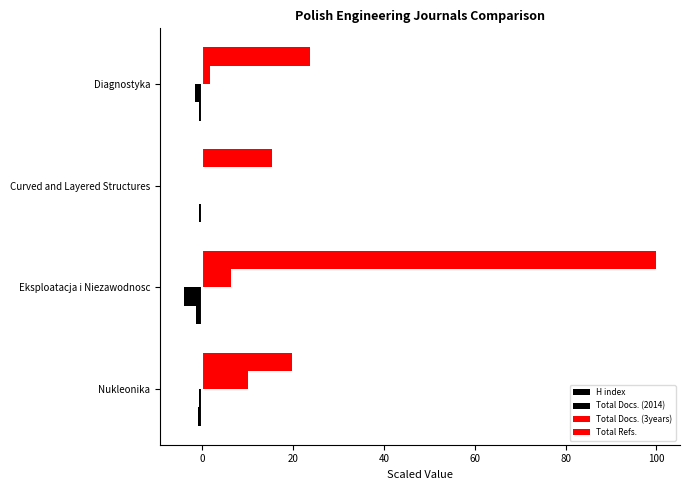

What is the sum of all Total Docs. (2014) values?

-6.9